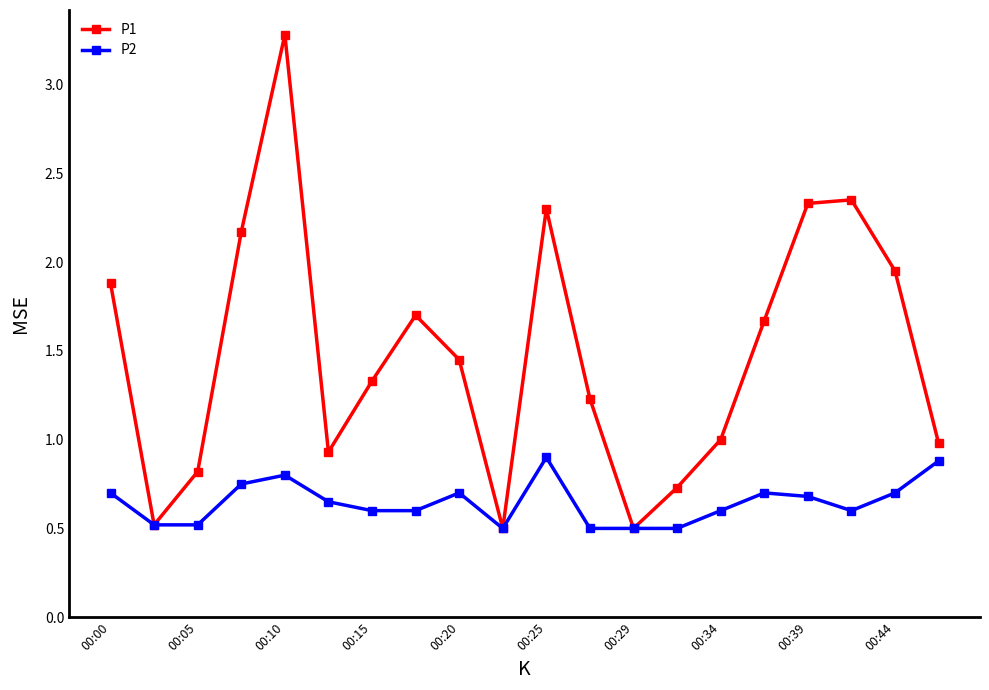

Count the number of categories in the chart.

20